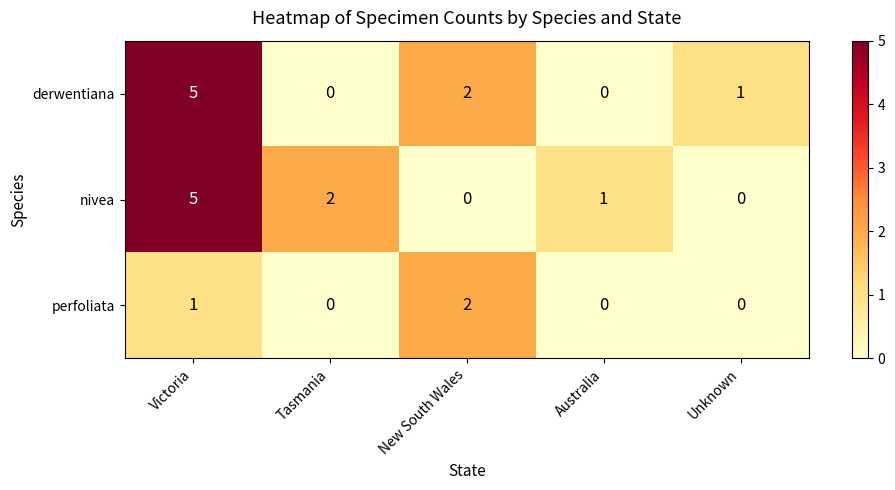

Reading left to right, list all the values displayed in this chart.

derwentiana: Victoria=5	Tasmania=0	New South Wales=2	Australia=0	Unknown=1
nivea: Victoria=5	Tasmania=2	New South Wales=0	Australia=1	Unknown=0
perfoliata: Victoria=1	Tasmania=0	New South Wales=2	Australia=0	Unknown=0